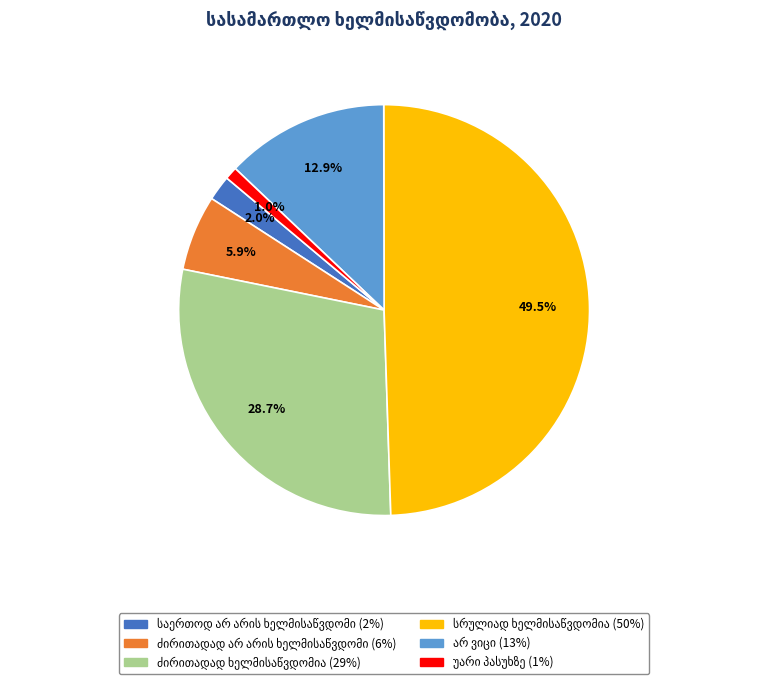

Is there any slice that represents more than half of the pie?

No